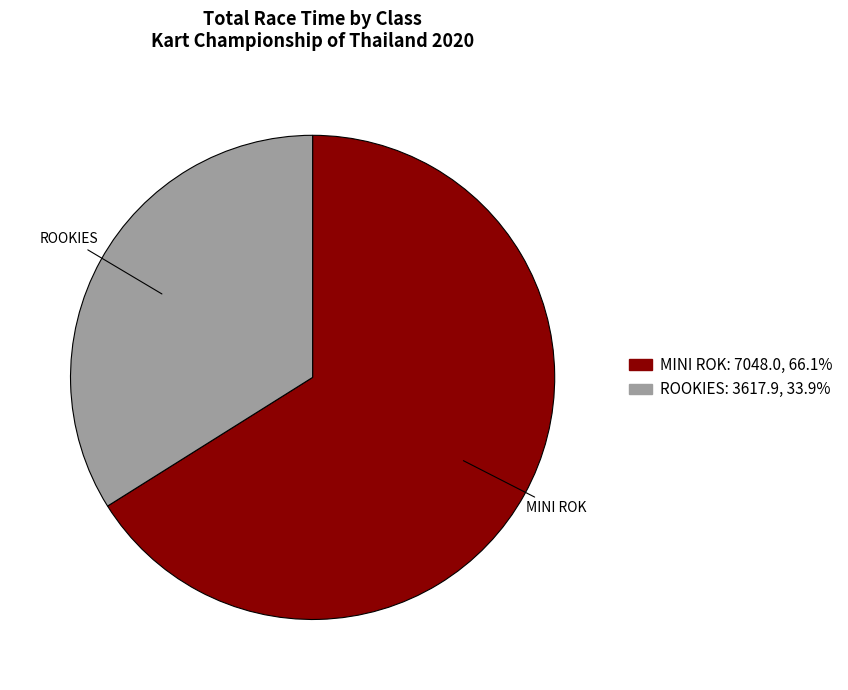

Is there a majority slice in this chart?

Yes